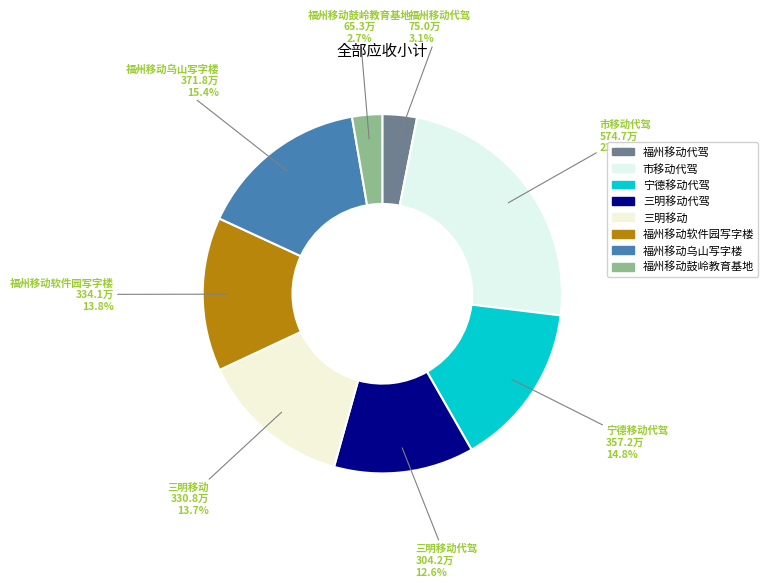

How many slices are in this pie chart?

8